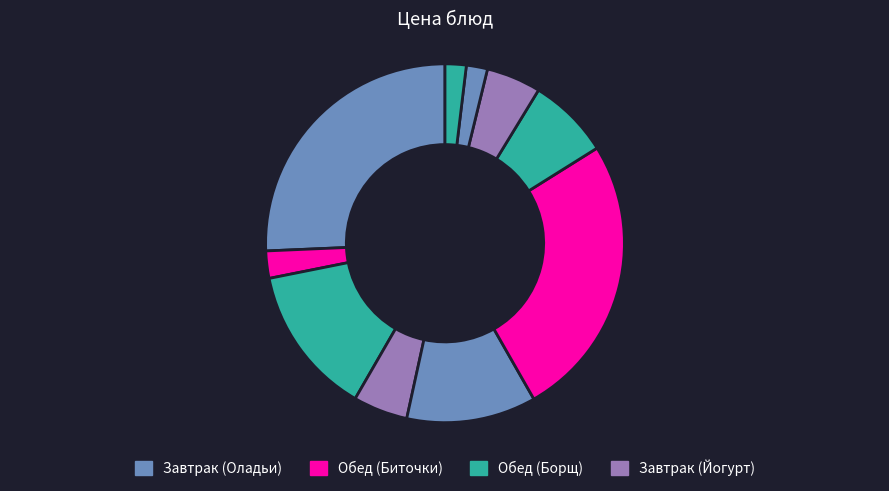

Count the number of slices in the pie.

10